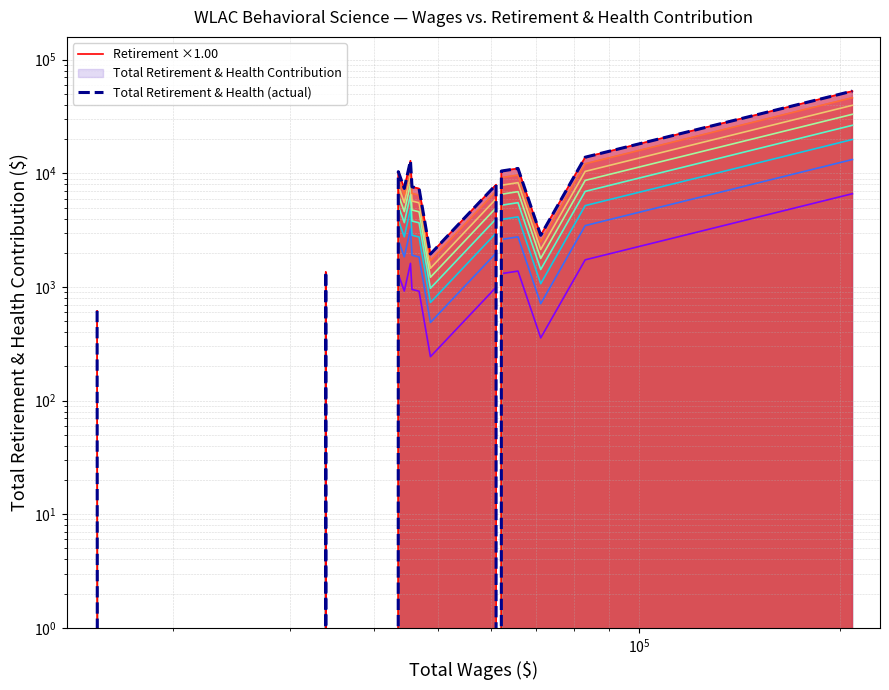

True or false: Total Retirement & Health (actual) has a value of 18996 at 17.

False